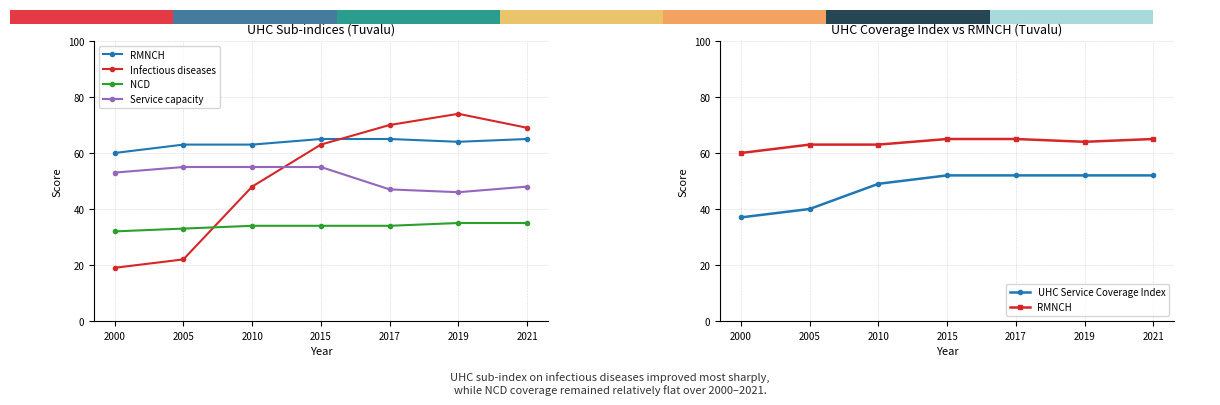

True or false: Service capacity has a value of 94 at 2000.

False